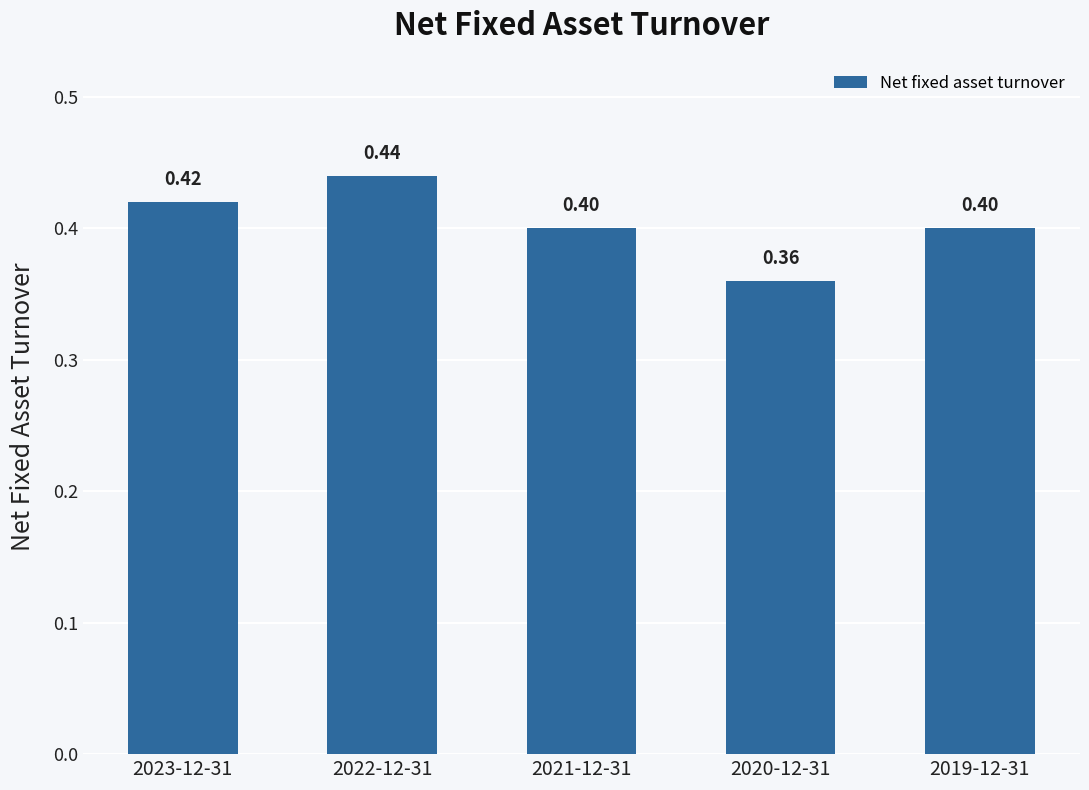

Which label corresponds to the smallest value in the chart?

2020-12-31